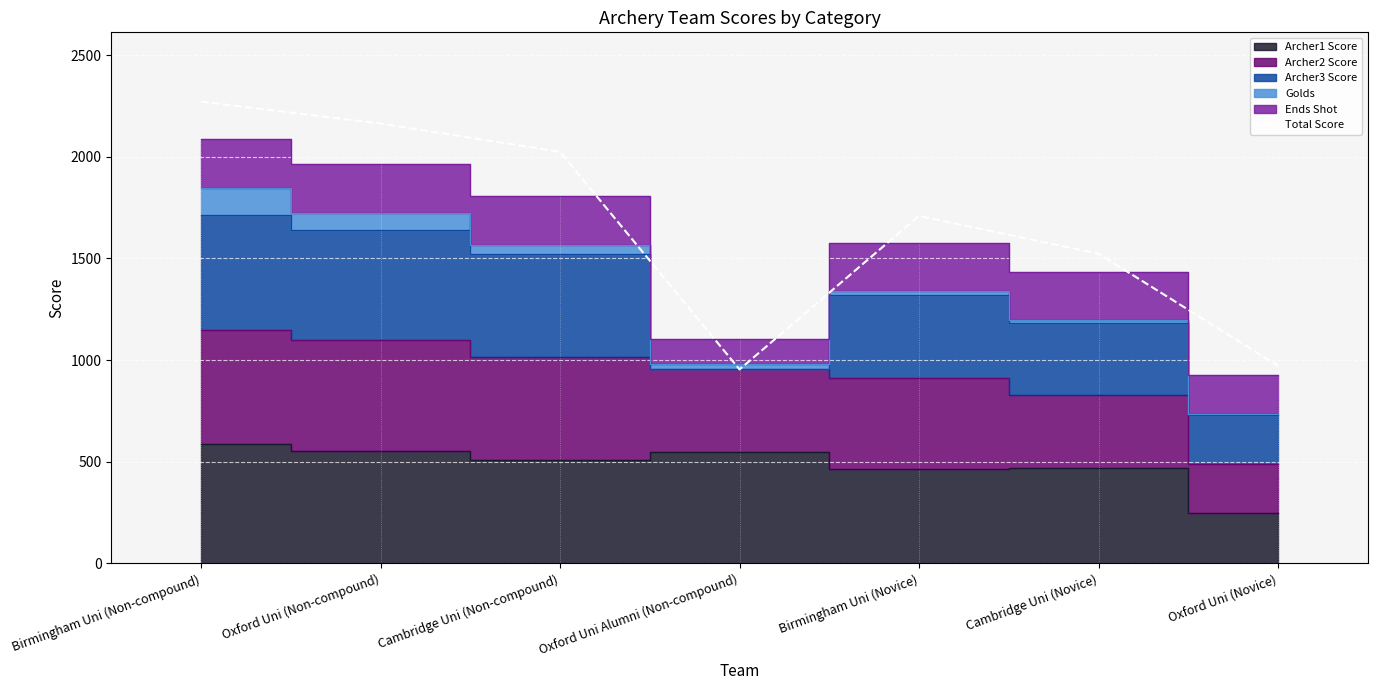

Reading right to left, list all the values displayed in this chart.

Oxford Uni (Novice)=972	Cambridge Uni (Novice)=1523	Birmingham Uni (Novice)=1709	Oxford Uni Alumni (Non-compound)=954	Cambridge Uni (Non-compound)=2024	Oxford Uni (Non-compound)=2163	Birmingham Uni (Non-compound)=2271